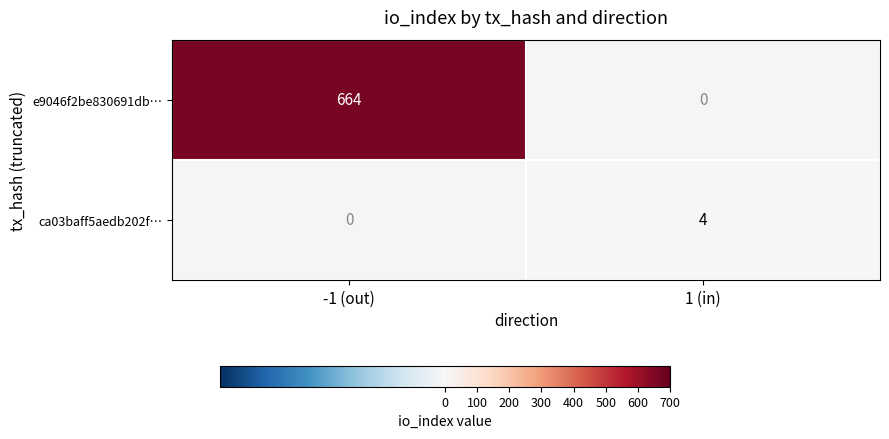

The e9046f2be830691db… series shows 664 at -1 (out). True or false?

True